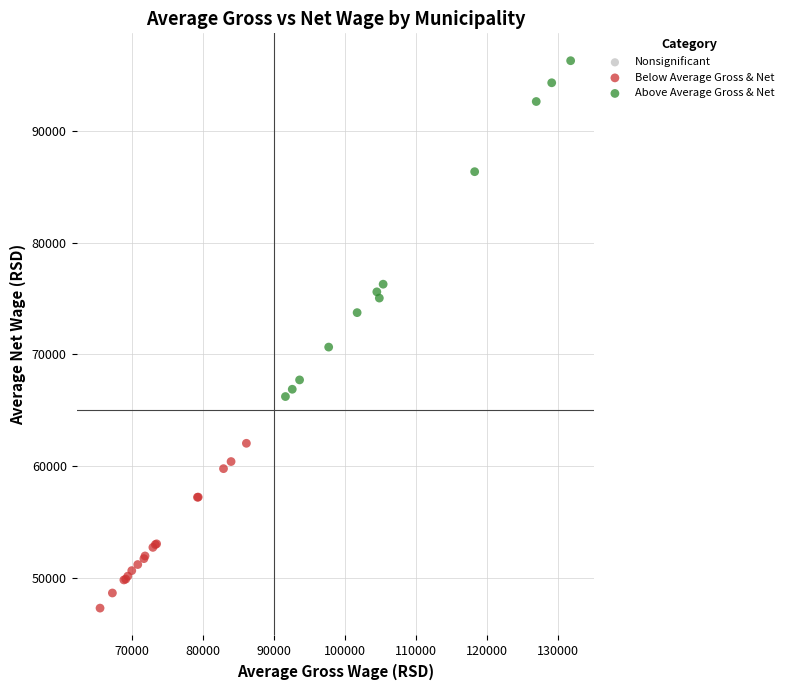

Which series has the largest Y range (max minus min)?

Above Average Gross & Net